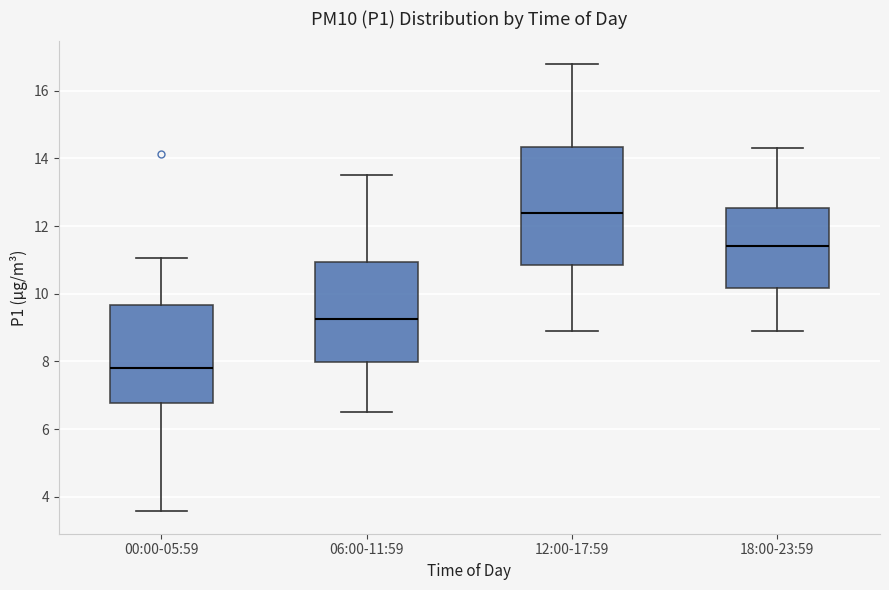

Reading left to right, read every box against the y-axis: the position of its median line, the range the box covers, and the ends of its whiskers. The values are not printed on the chart, so give them approximately, as read against the axis.

00:00-05:59: median 7.8, box 6.8 to 9.6, whiskers 3.6 to 11.0
06:00-11:59: median 9.2, box 8.0 to 11.0, whiskers 6.6 to 13.6
12:00-17:59: median 12.4, box 10.8 to 14.4, whiskers 9.0 to 16.8
18:00-23:59: median 11.4, box 10.2 to 12.6, whiskers 9.0 to 14.4